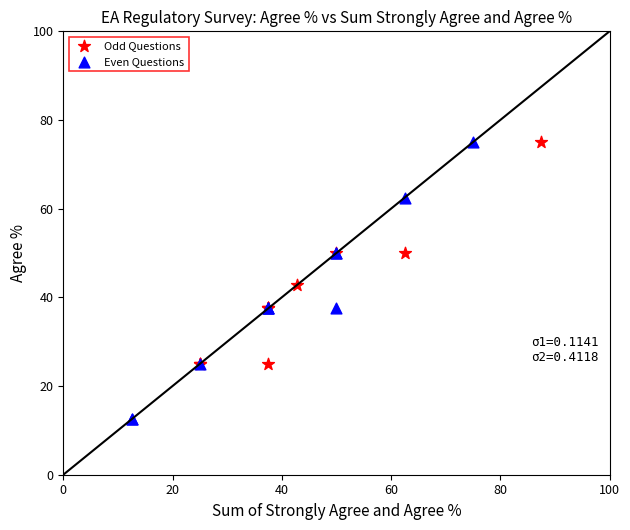

What are all the series names shown in the legend?

Odd Questions, Even Questions